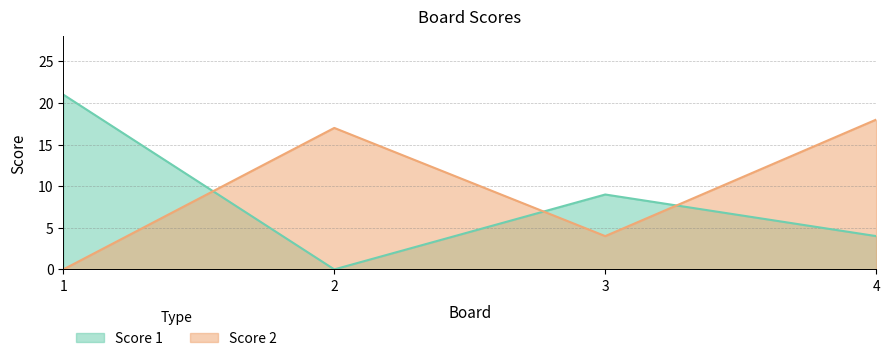

Which has a higher value, 3 or 2?

3